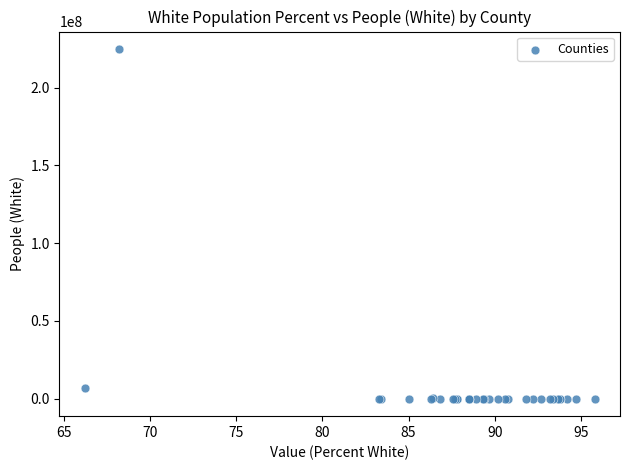

What Y value in the scatter plot is closest to 112398046?

6865508